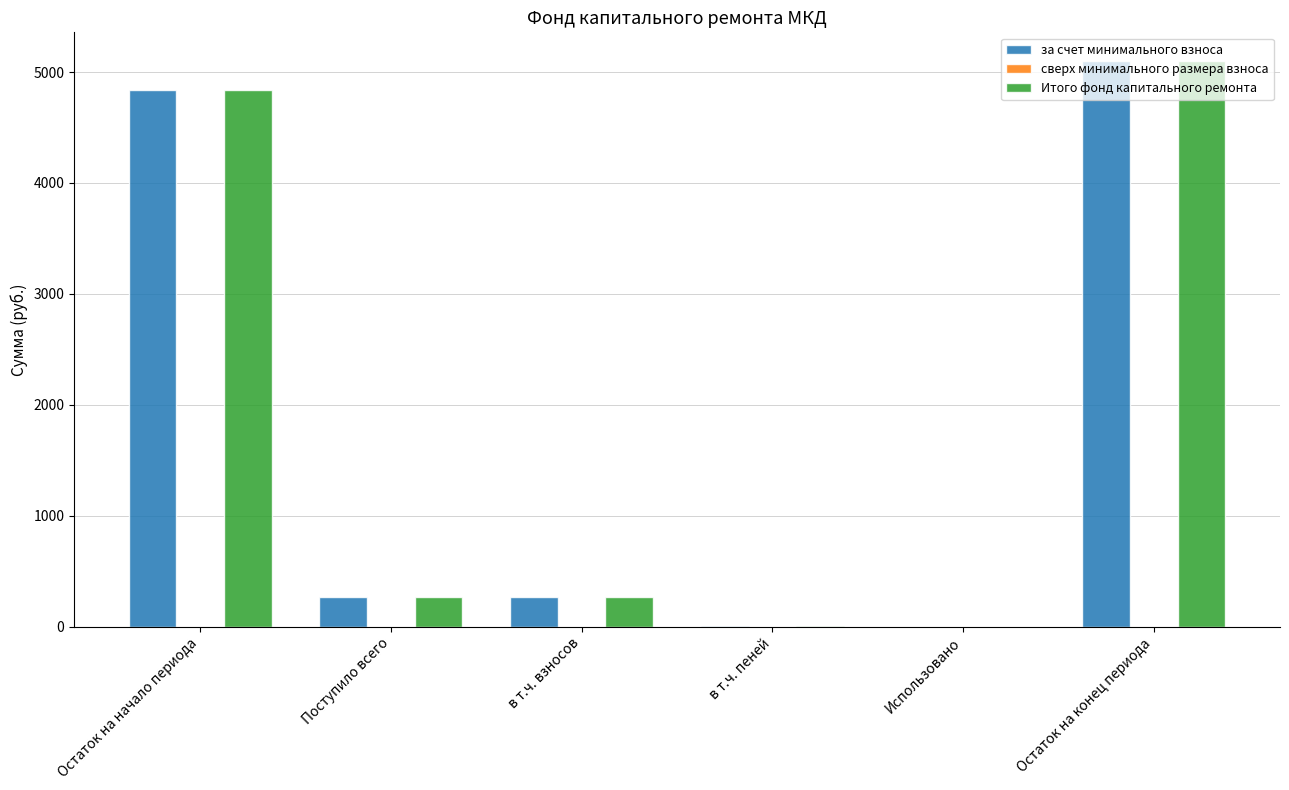

What is the sum of all за счет минимального взноса values?

10469.2